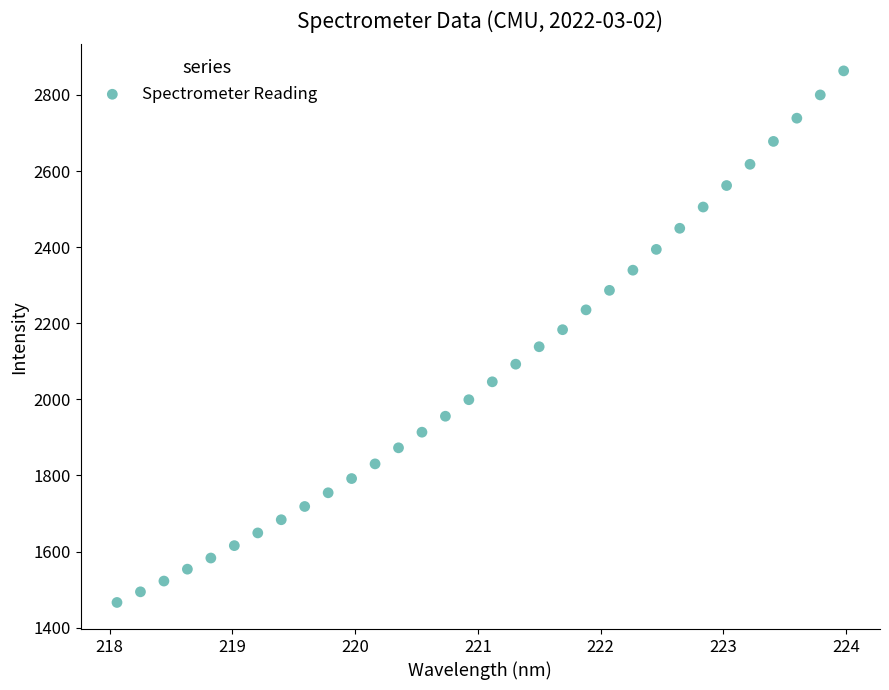

What is the range of X values (max minus min)?

5.9